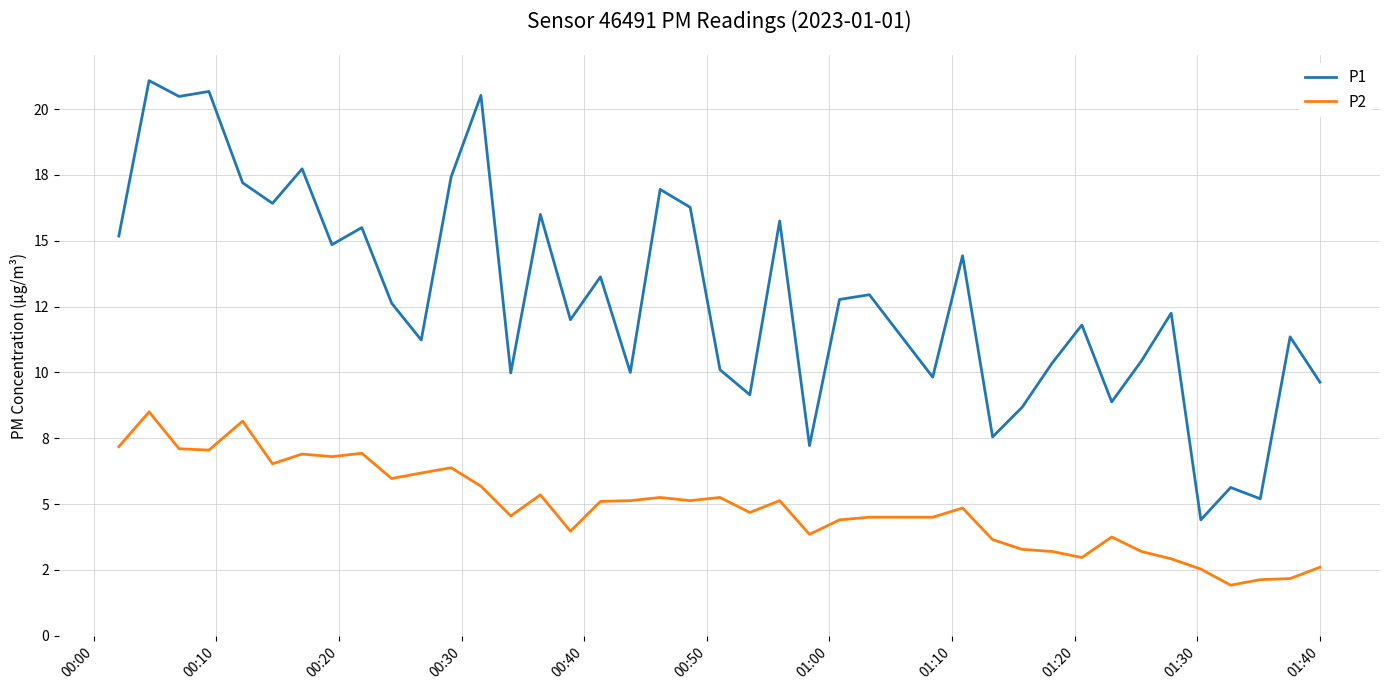

What are all the series names shown in the legend?

P1, P2